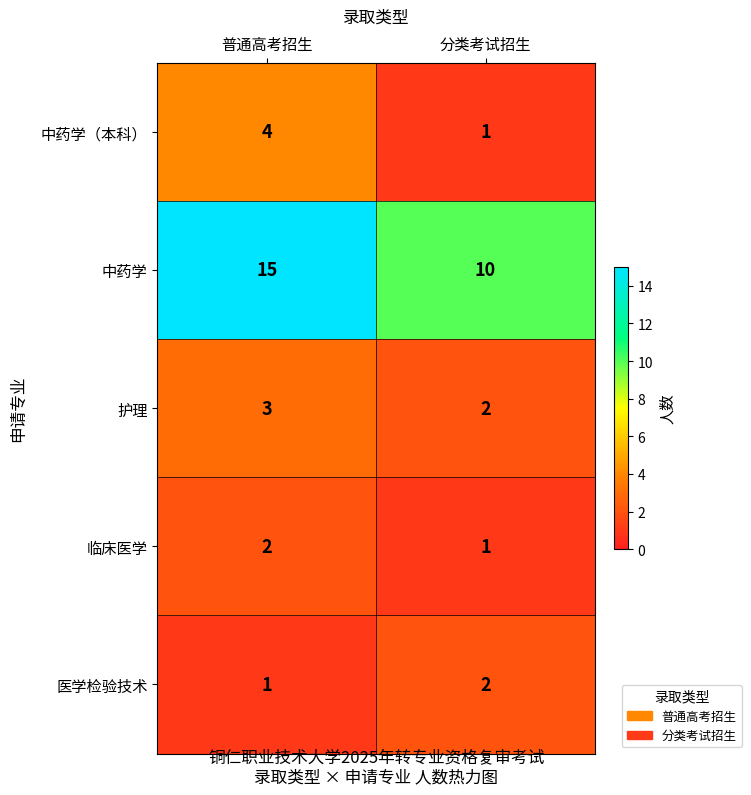

What is the spread (max minus min) of values at 分类考试招生?

9